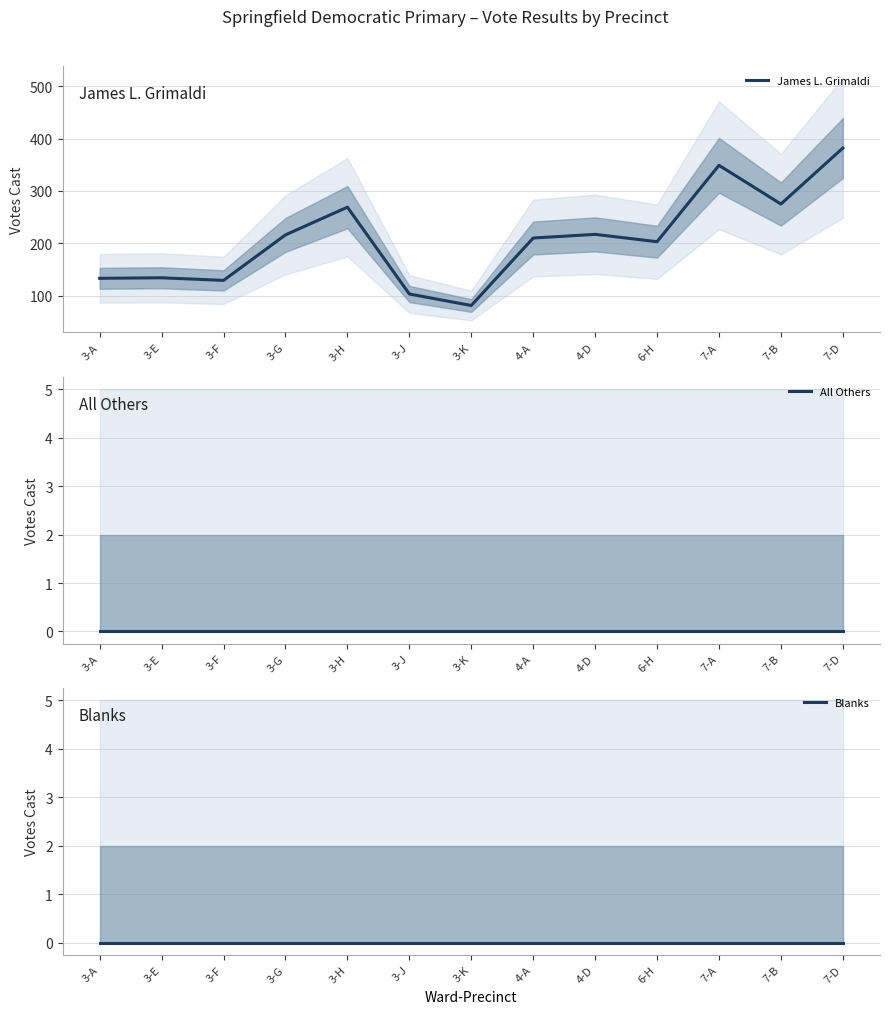

What is the label of the 6th point from the left?

3-J